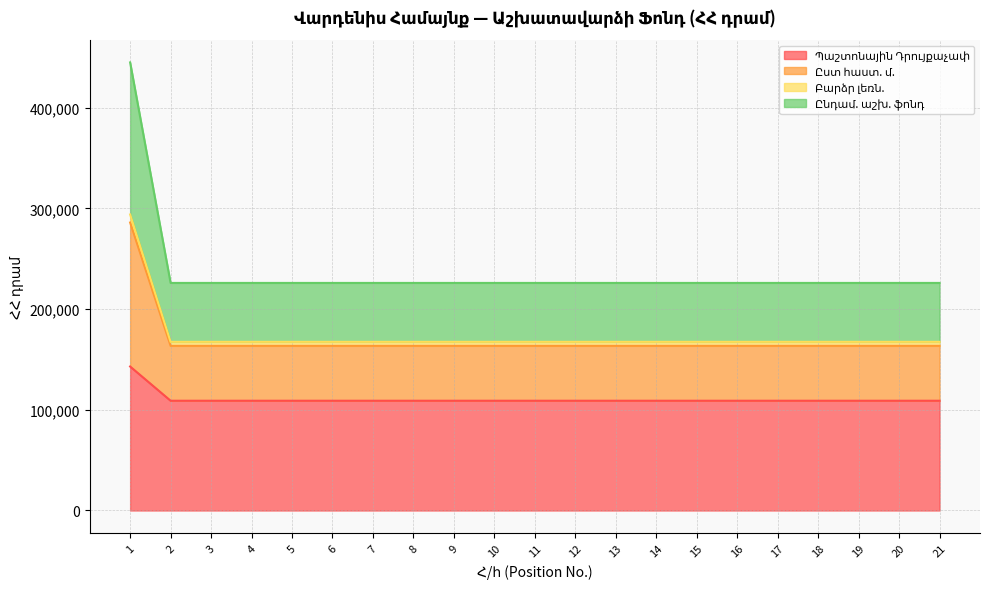

True or false: Բարձր լեռն. has more than 2 interior local peaks.

False